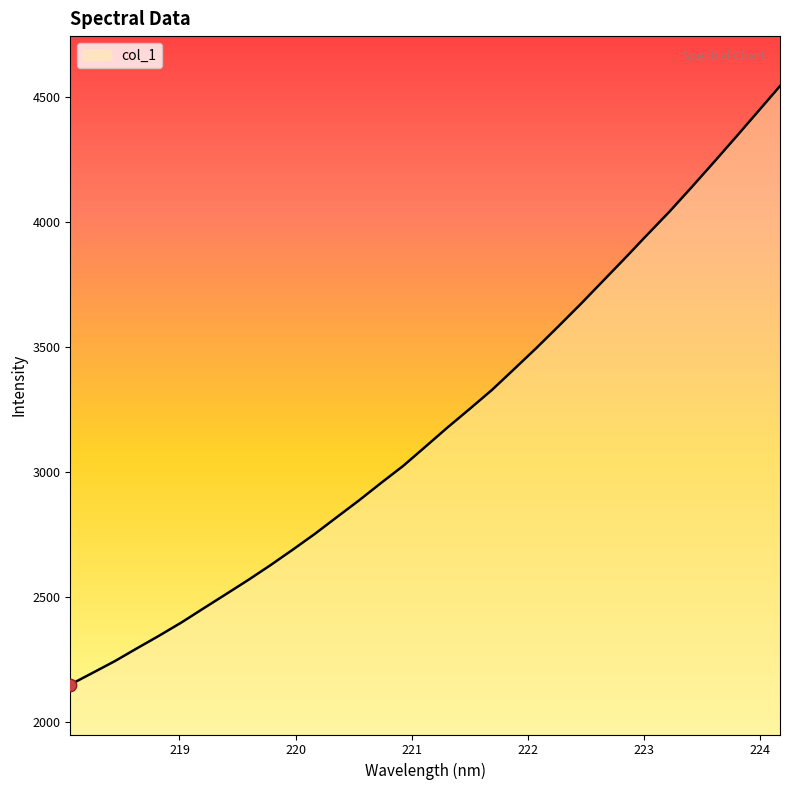

What is the difference between the maximum and minimum values?

2396.7